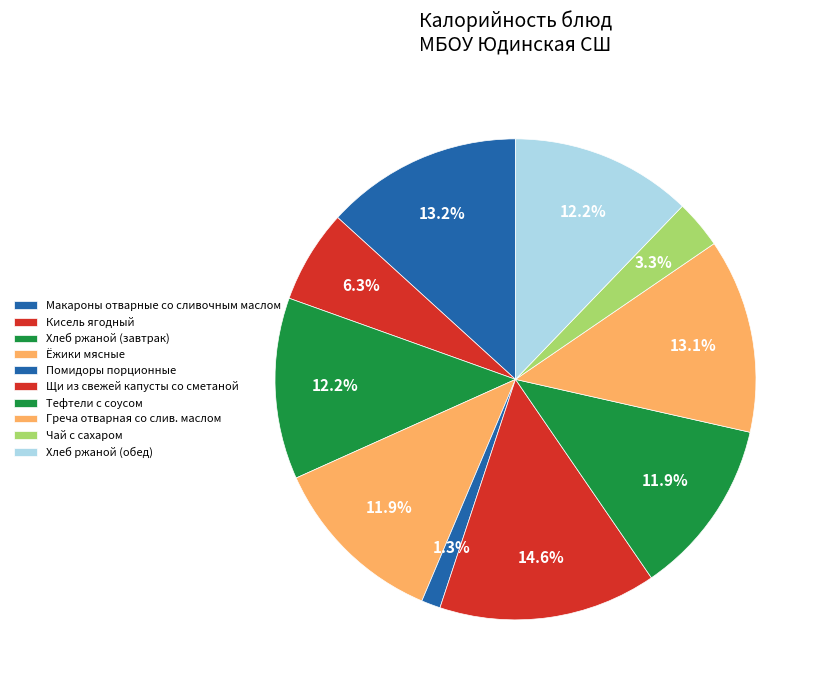

How many slices are in this pie chart?

10